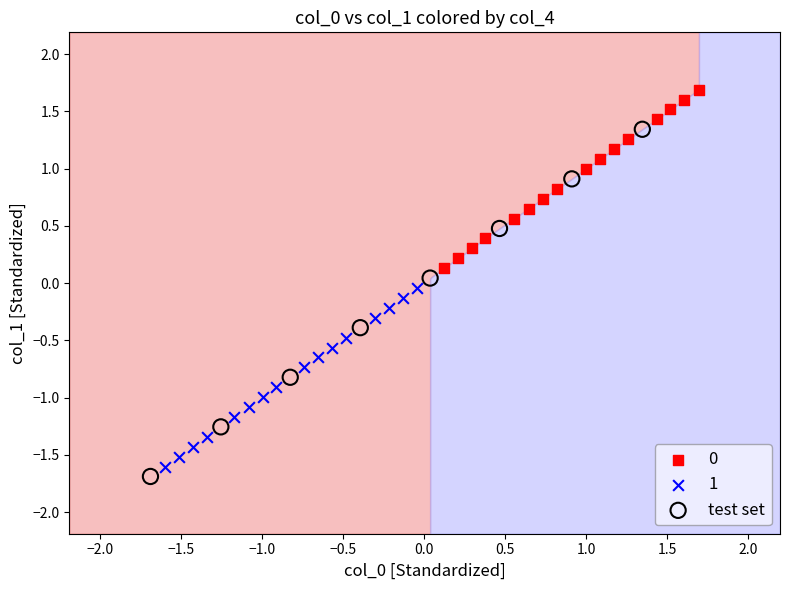

Which series has the largest Y range (max minus min)?

test set